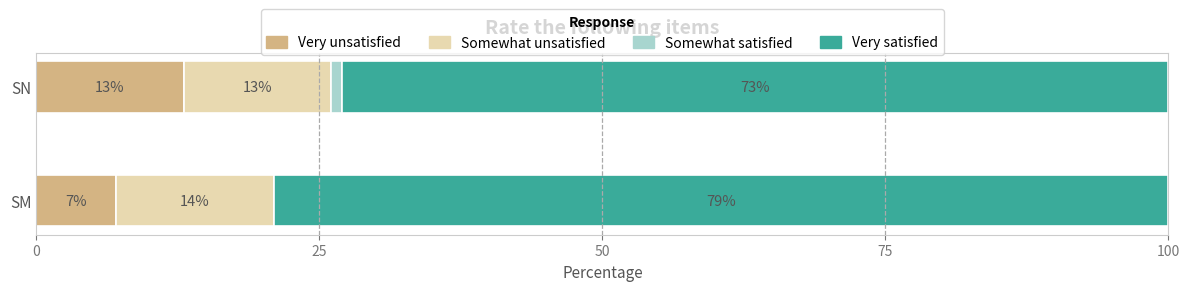

What is the sum of the Very unsatisfied values at SM and SN?

20